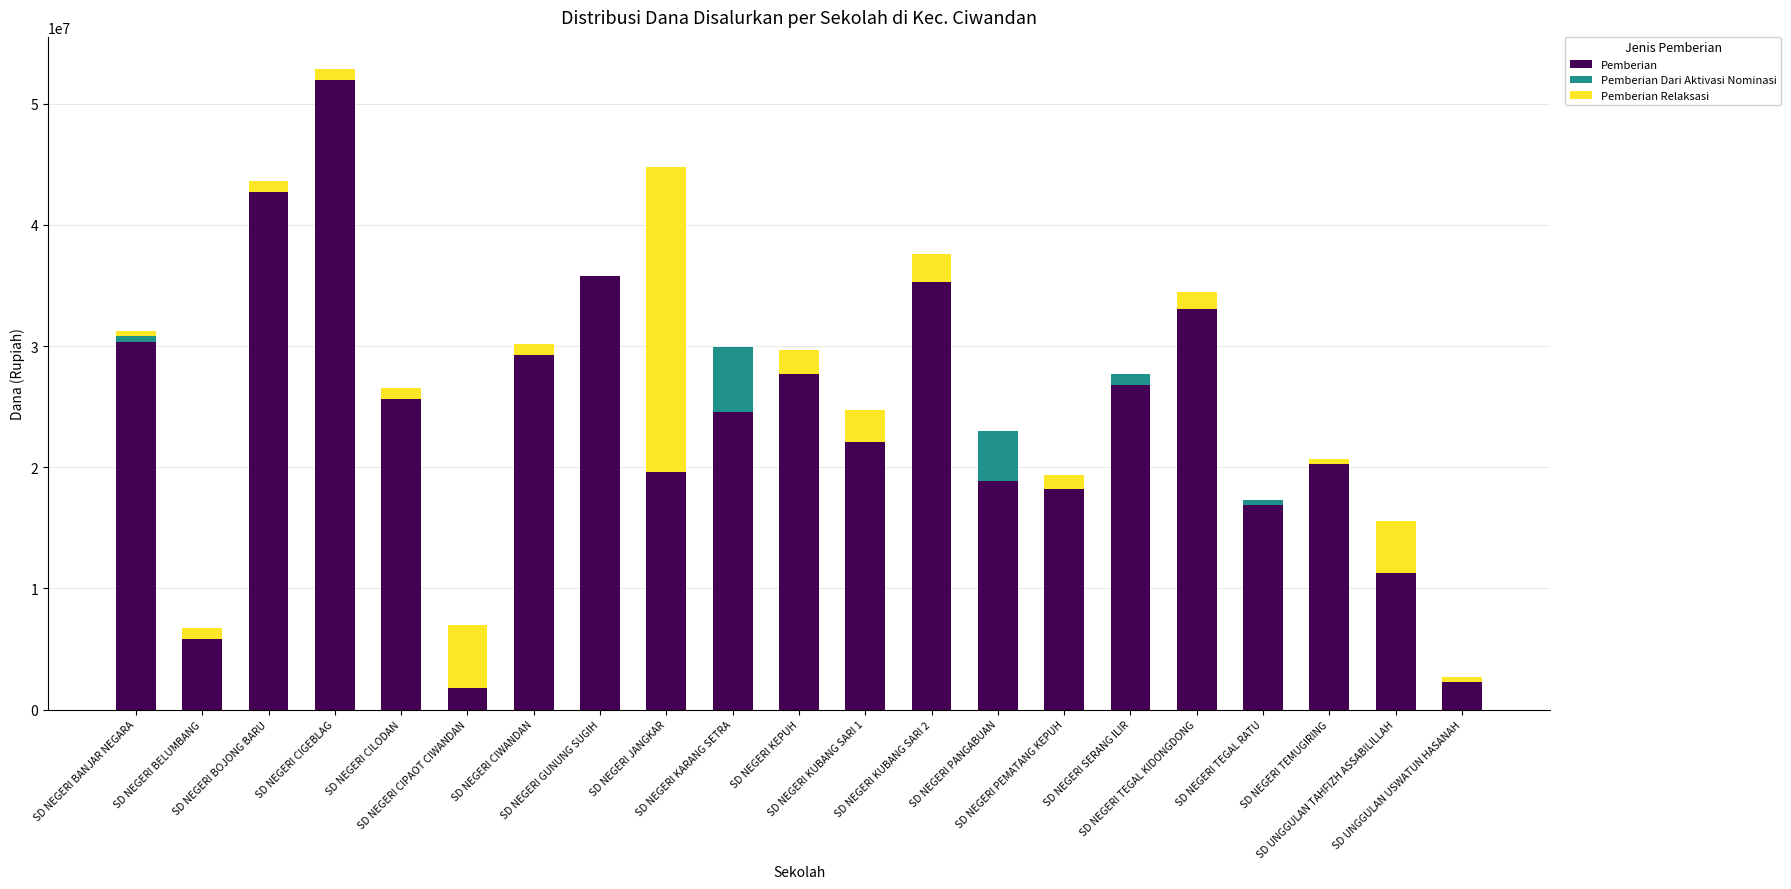

What is the highest value of the Pemberian series?

51975000